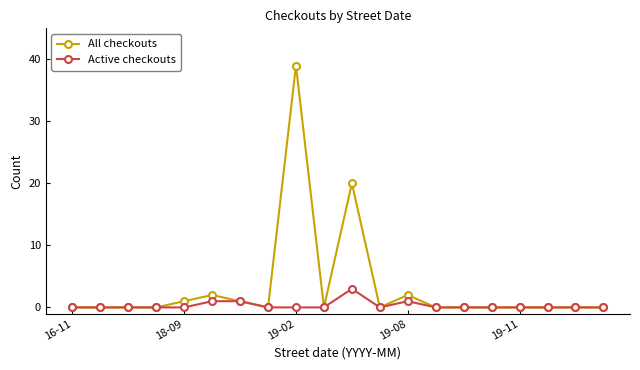

What are all the series names shown in the legend?

All checkouts, Active checkouts